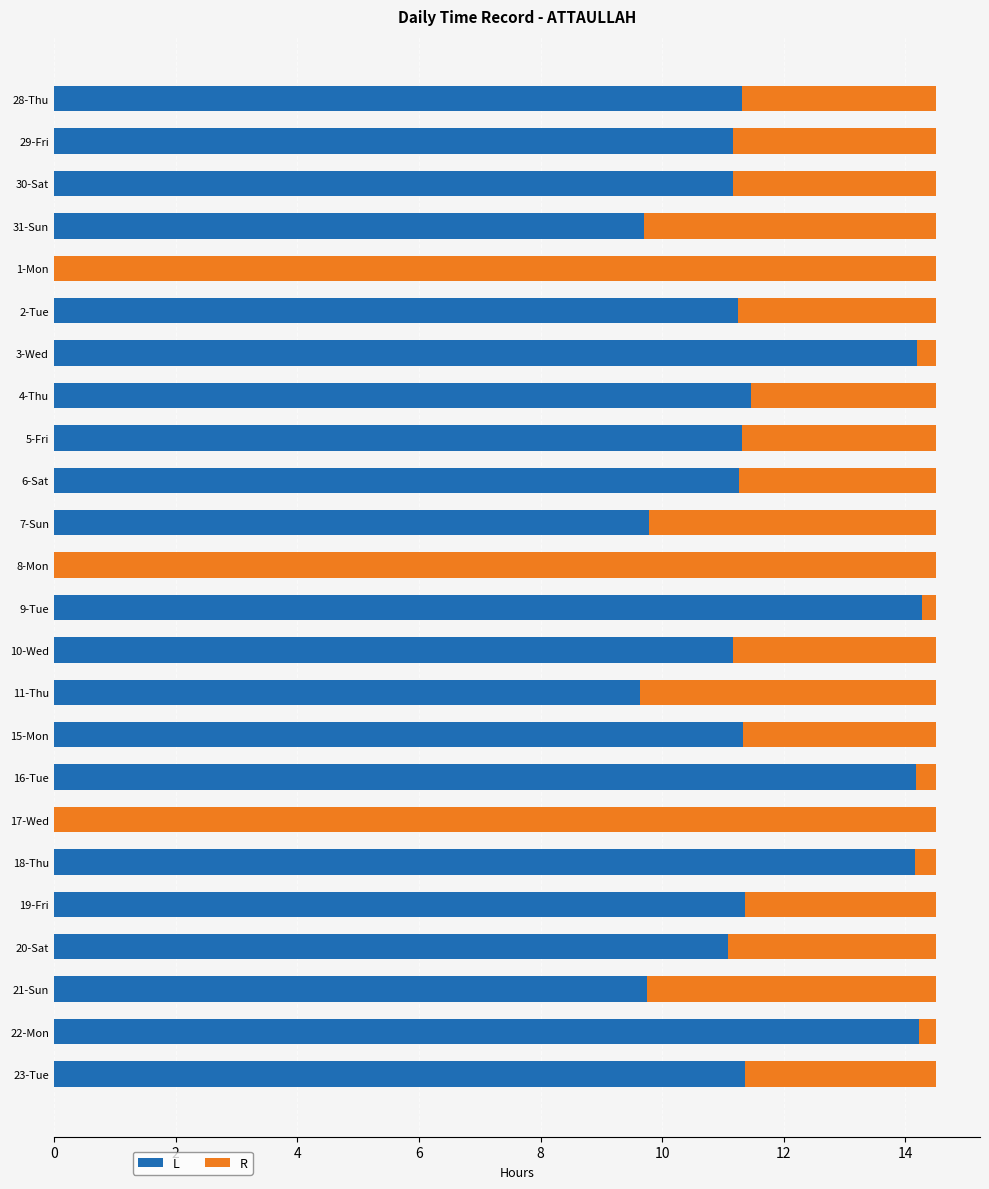

The value of L at 3-Wed is 14.2. True or false?

True